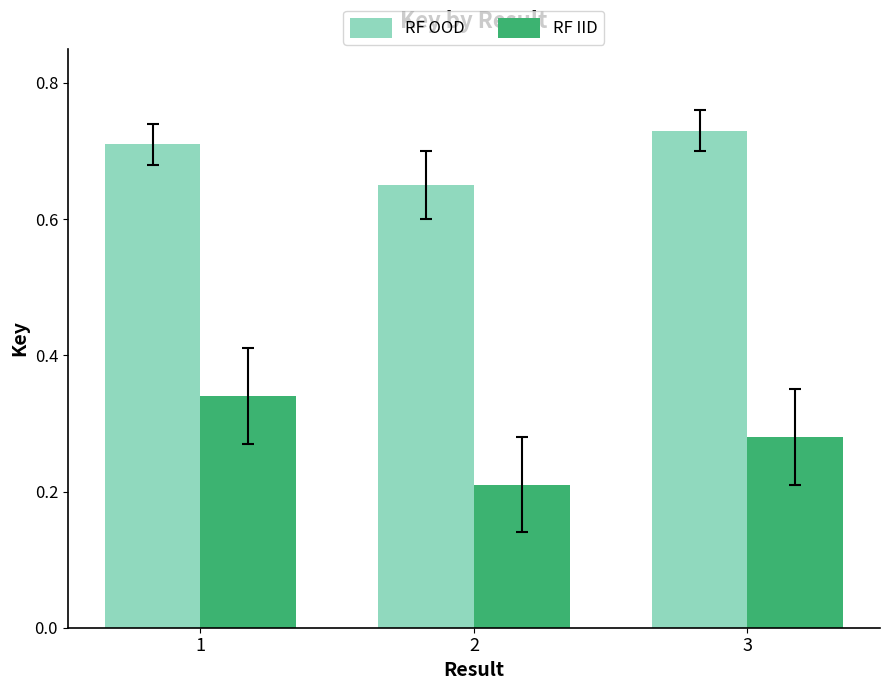

Is it true that RF IID equals 0.4 at 3?

False